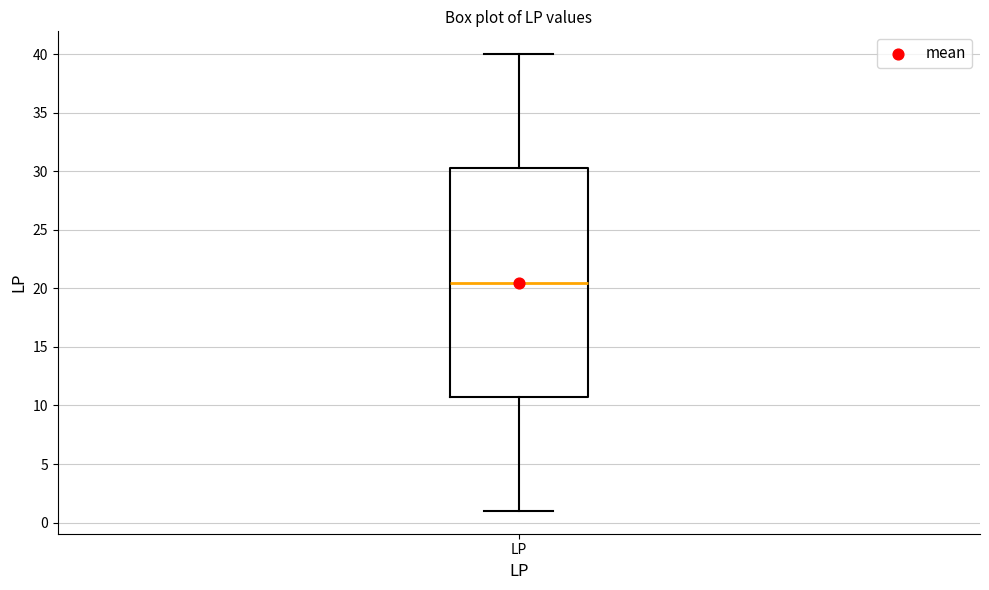

Read this box plot against the y-axis: the position of the median line, the range covered by the box, and the ends of both whiskers. The values are not printed on the chart, so give them approximately, as read against the axis.

median 20.5, box 11.0 to 30.5, whiskers 1.0 to 40.0